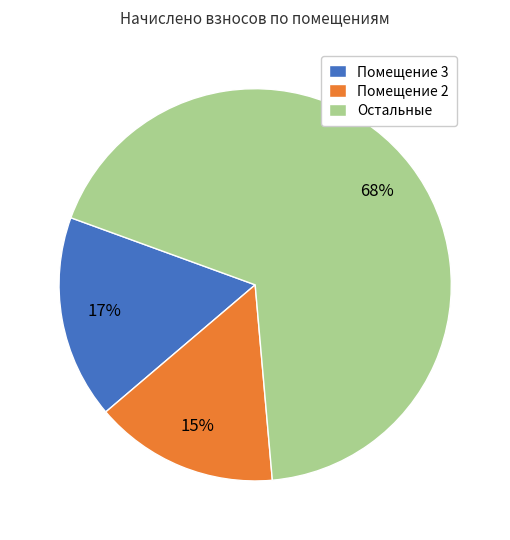

Between Остальные and Помещение 3, which is larger?

Остальные